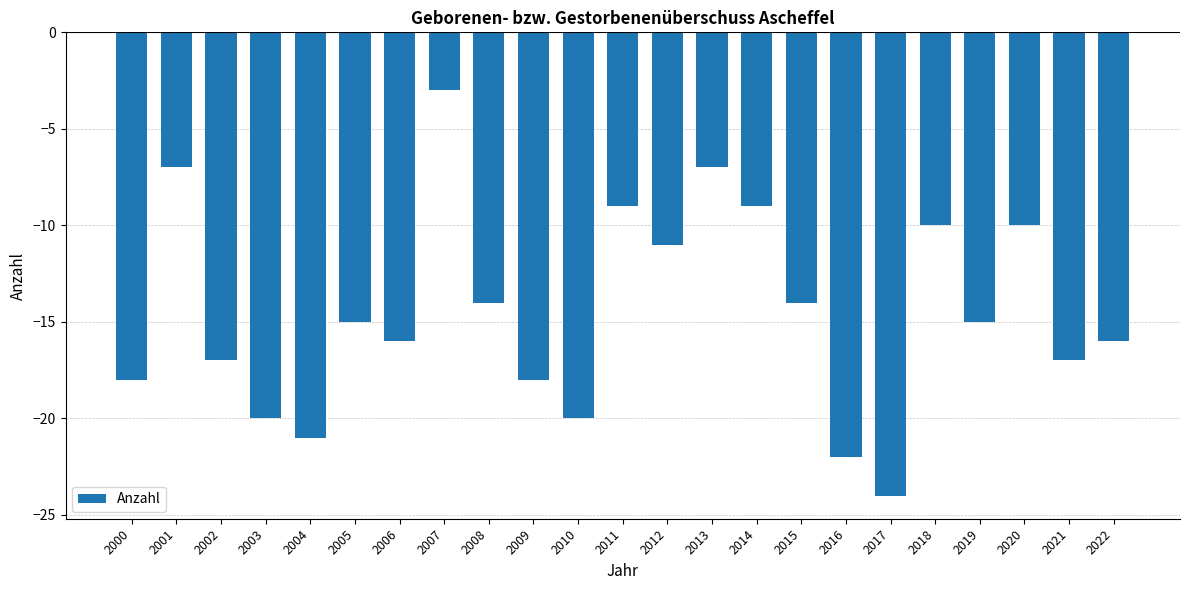

Does the chart contain any negative values?

Yes